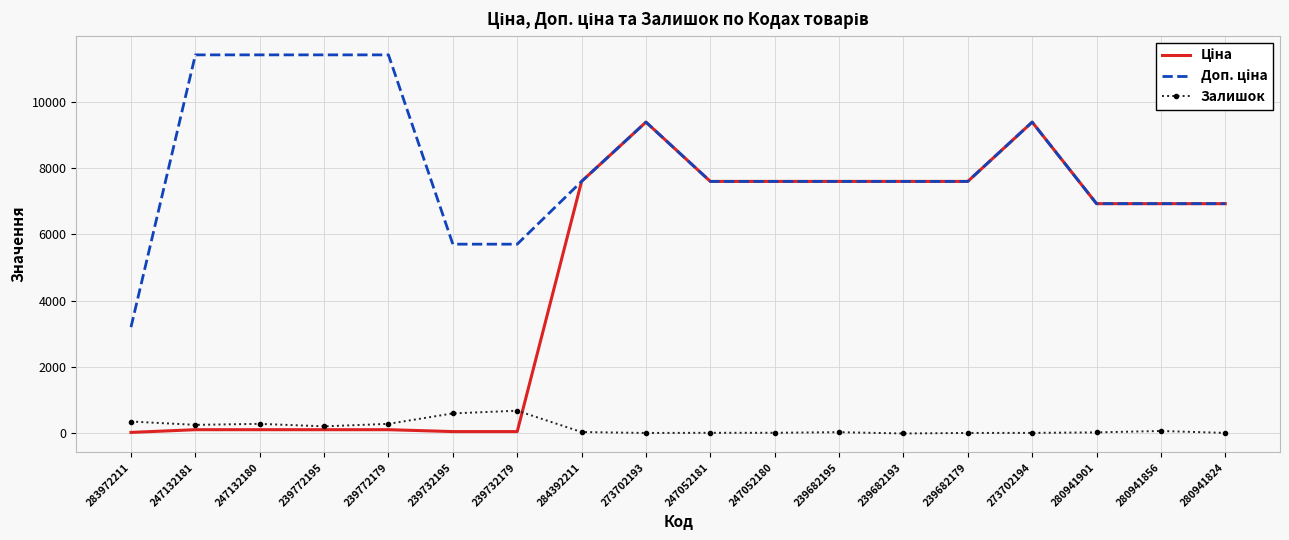

True or false: Залишок has a value of 290.0 at 239772179.

True